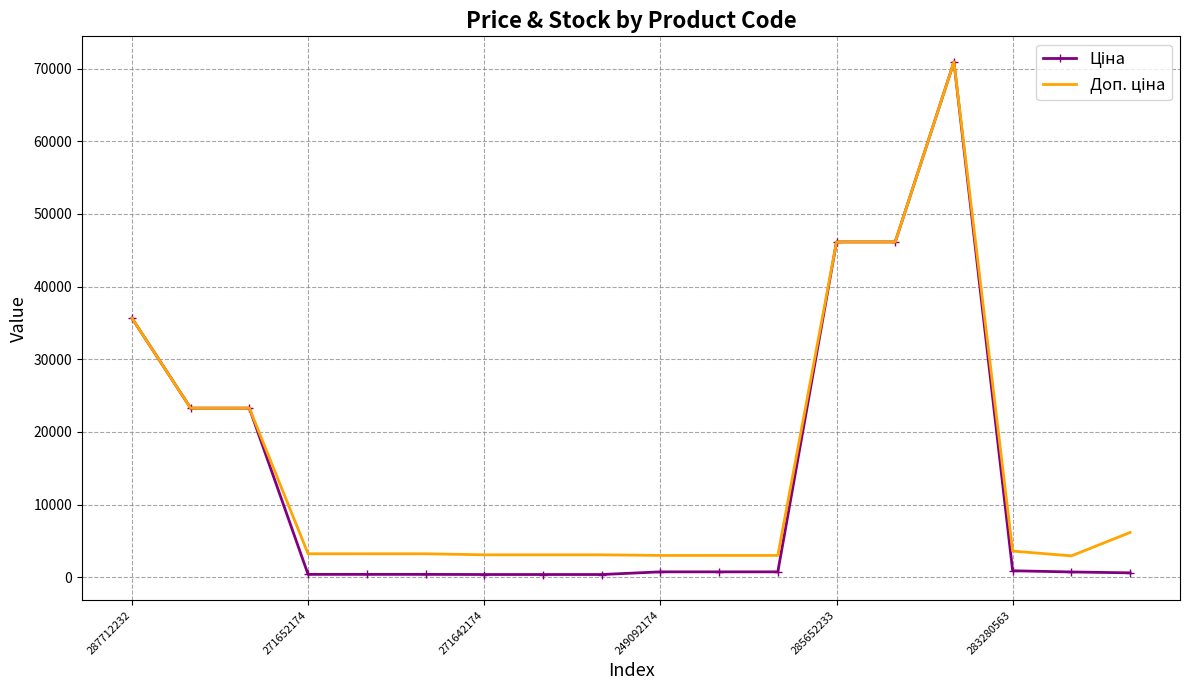

What is the greatest value displayed?

70906.0